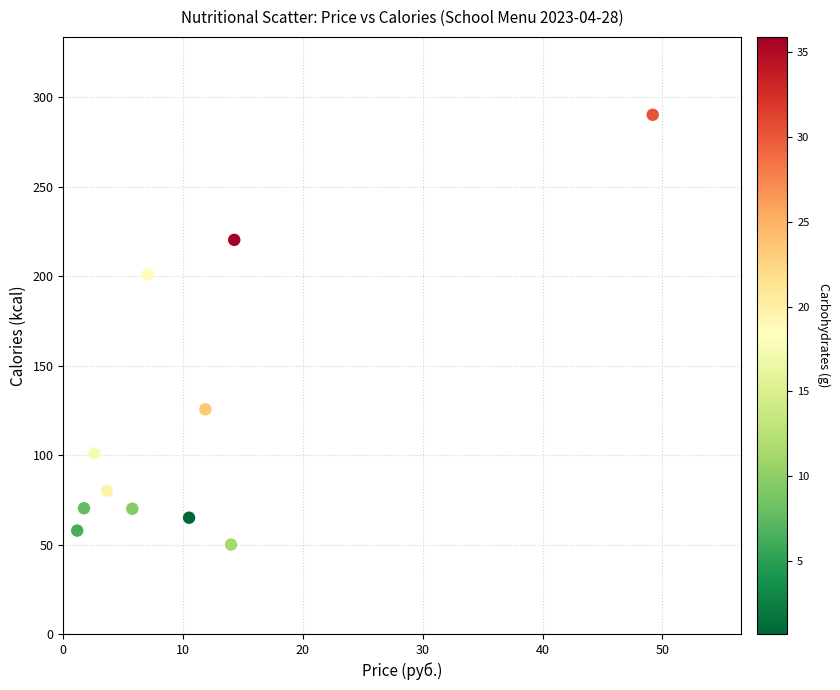

What is the range of Y values (max minus min)?

240.2